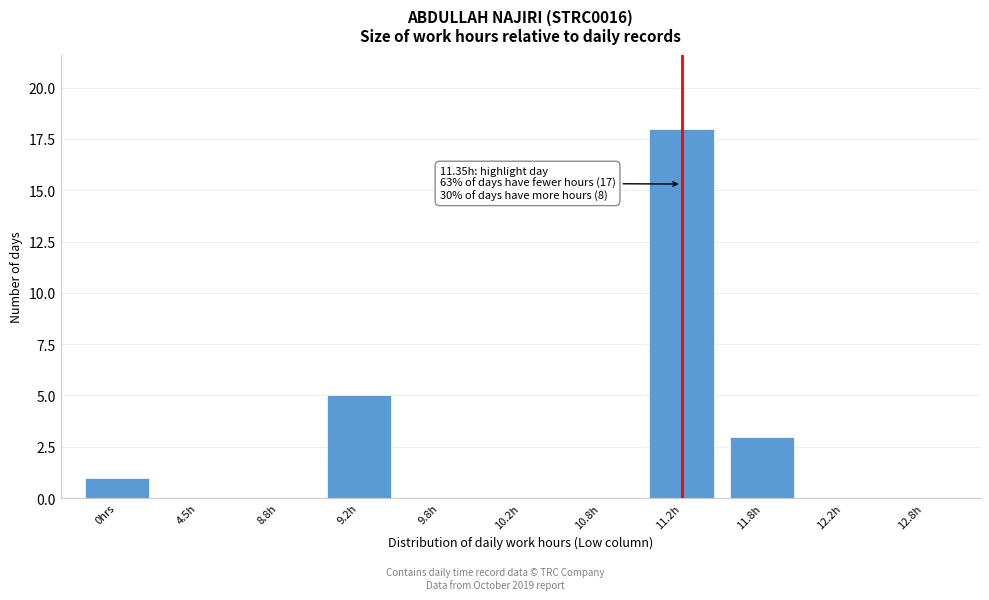

Reading left to right, extract all data points from this chart.

0hrs=1	4.5h=0	8.8h=0	9.2h=5	9.8h=0	10.2h=0	10.8h=0	11.2h=18	11.8h=3	12.2h=0	12.8h=0